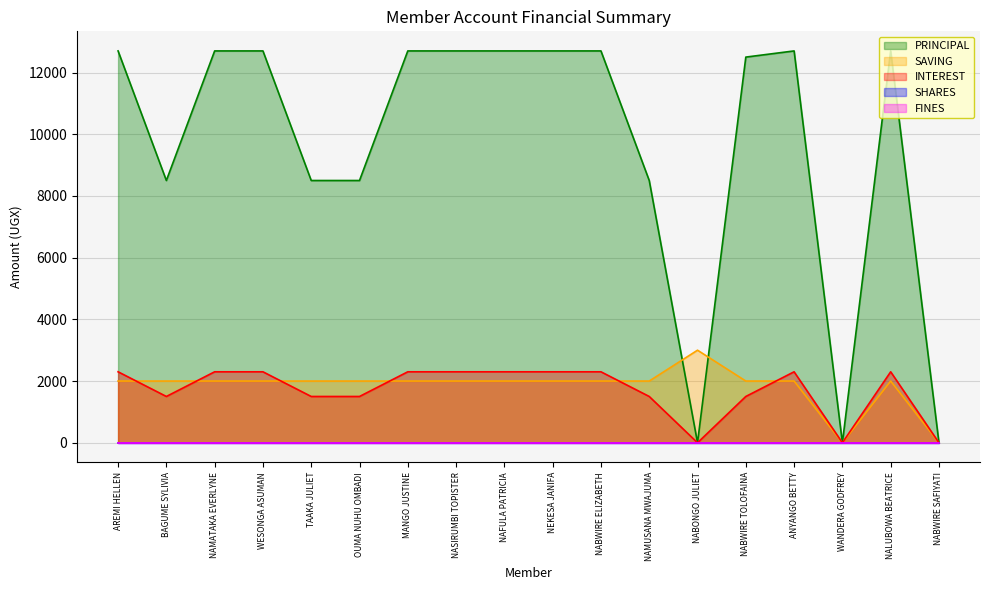

Reading left to right, extract all data points from this chart.

PRINCIPAL: 12700	8500	12700	12700	8500	8500	12700	12700	12700	12700	12700	8500	0	12500	12700	0	12700	0
SAVING: 2000	2000	2000	2000	2000	2000	2000	2000	2000	2000	2000	2000	3000	2000	2000	0	2000	0
INTEREST: 2300	1500	2300	2300	1500	1500	2300	2300	2300	2300	2300	1500	0	1500	2300	0	2300	0